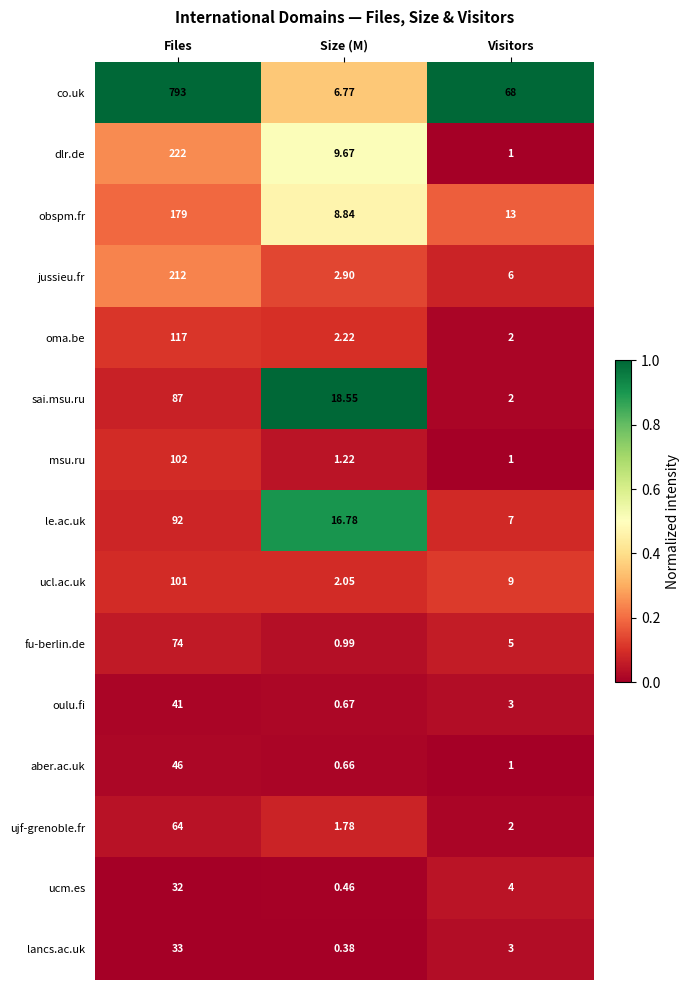

At which label is ucm.es closest to 16?

Visitors